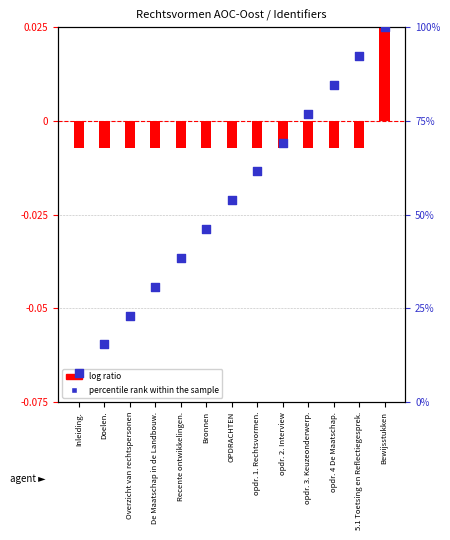

What is the total value across all series at Bronnen?

46.1